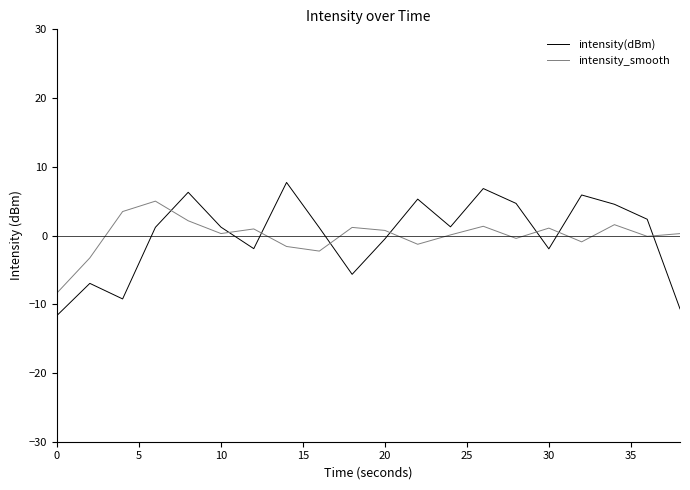

Which series ends up on top after the final intersection of intensity_smooth and intensity(dBm)?

intensity_smooth